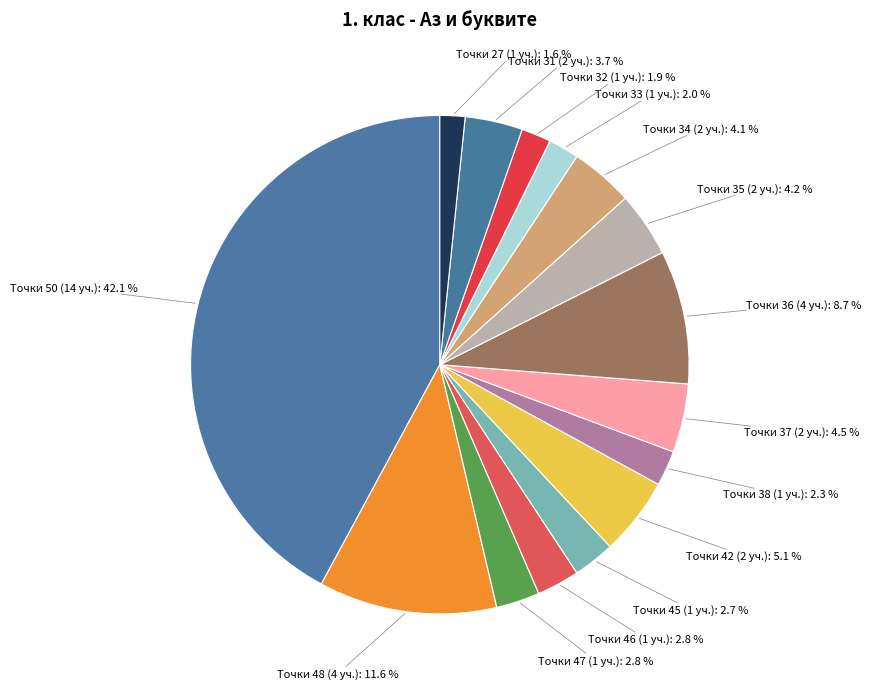

How many segments does this pie chart have?

15